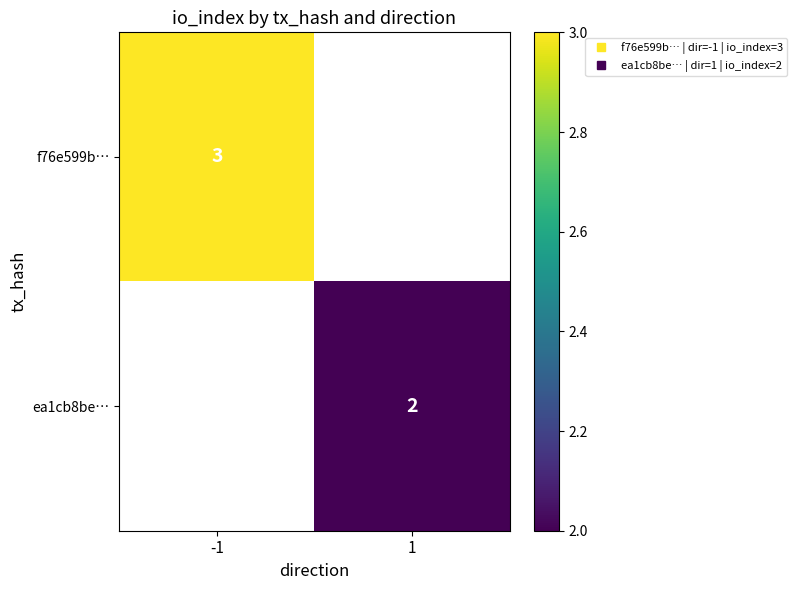

Is the value of f76e599b… at 1 greater than the value of ea1cb8be… at -1?

No